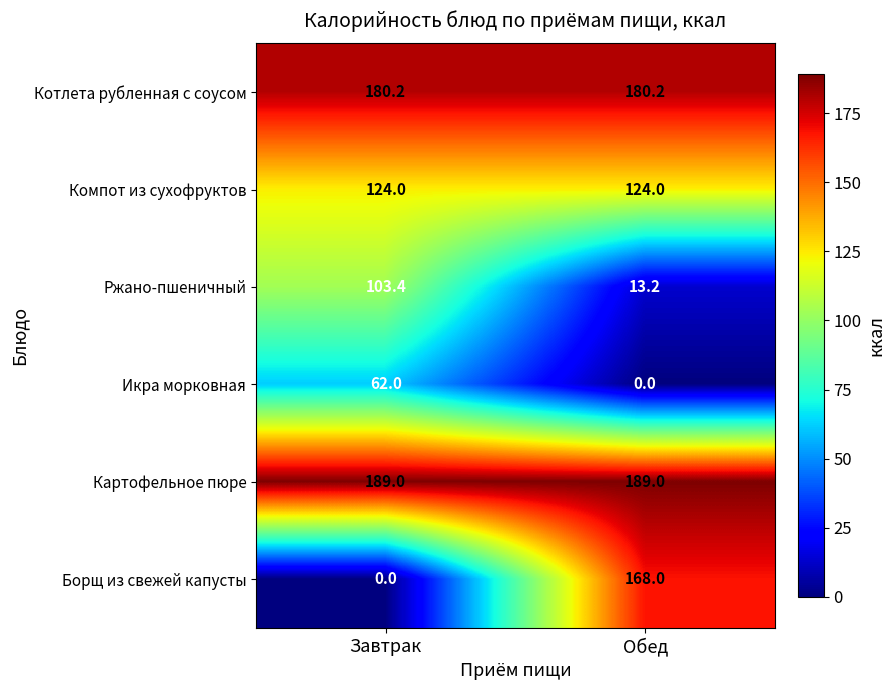

List the series in order of their peak value, highest first.

Картофельное пюре, Котлета рубленная с соусом, Борщ из свежей капусты, Компот из сухофруктов, Ржано-пшеничный, Икра морковная